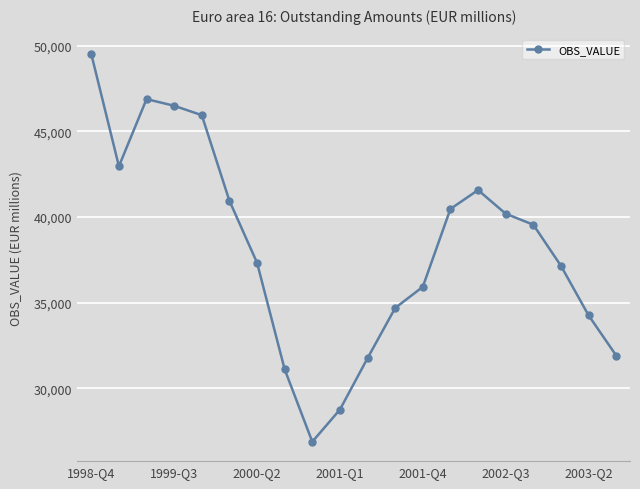

What is the sum of all values?

764309.0